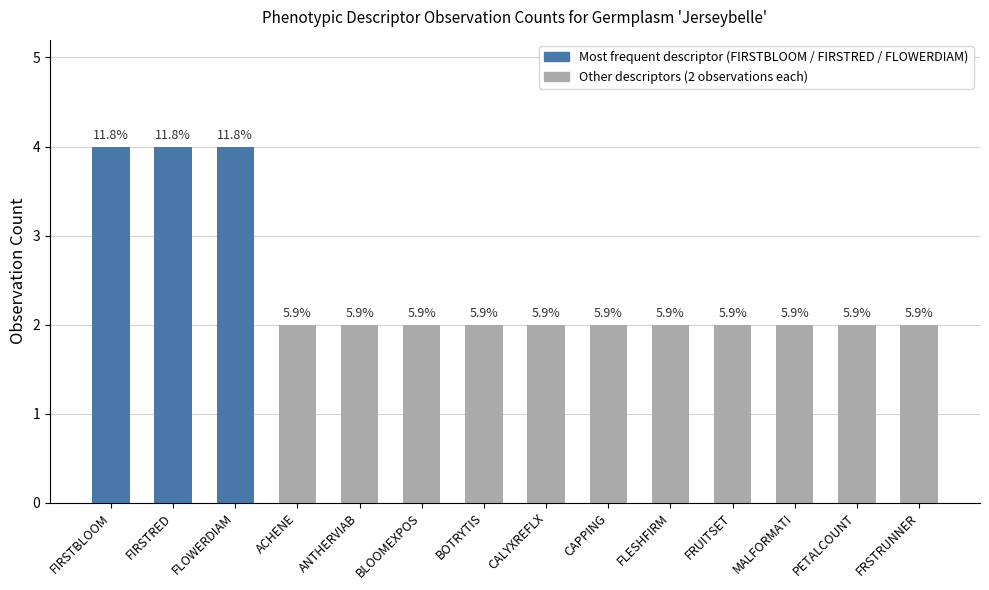

Rank the categories by value from highest to lowest.

FIRSTBLOOM, FIRSTRED, FLOWERDIAM, ACHENE, ANTHERVIAB, BLOOMEXPOS, BOTRYTIS, CALYXREFLX, CAPPING, FLESHFIRM, FRUITSET, MALFORMATI, PETALCOUNT, FRSTRUNNER